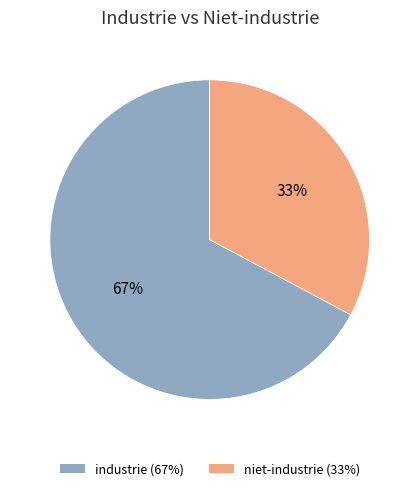

Between industrie (67%) and niet-industrie (33%), which is larger?

industrie (67%)